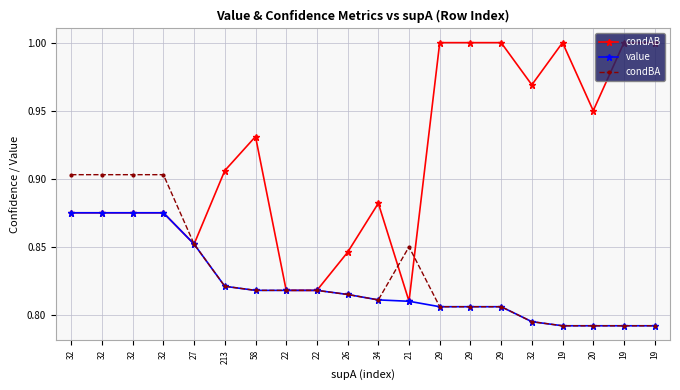

At 21, list the series in order from largest to smallest.

condBA, condAB, value